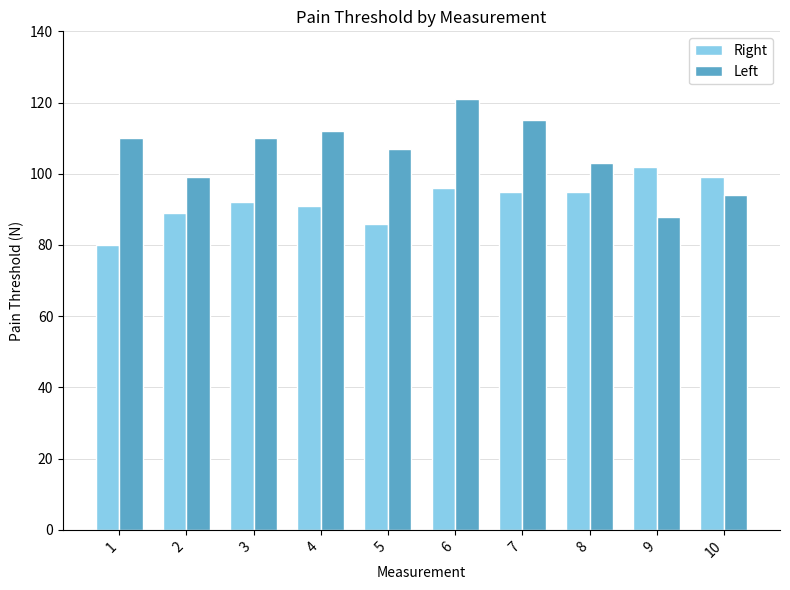

Reading right to left, list all the values displayed in this chart.

Right: 10=99	9=102	8=95	7=95	6=96	5=86	4=91	3=92	2=89	1=80
Left: 10=94	9=88	8=103	7=115	6=121	5=107	4=112	3=110	2=99	1=110